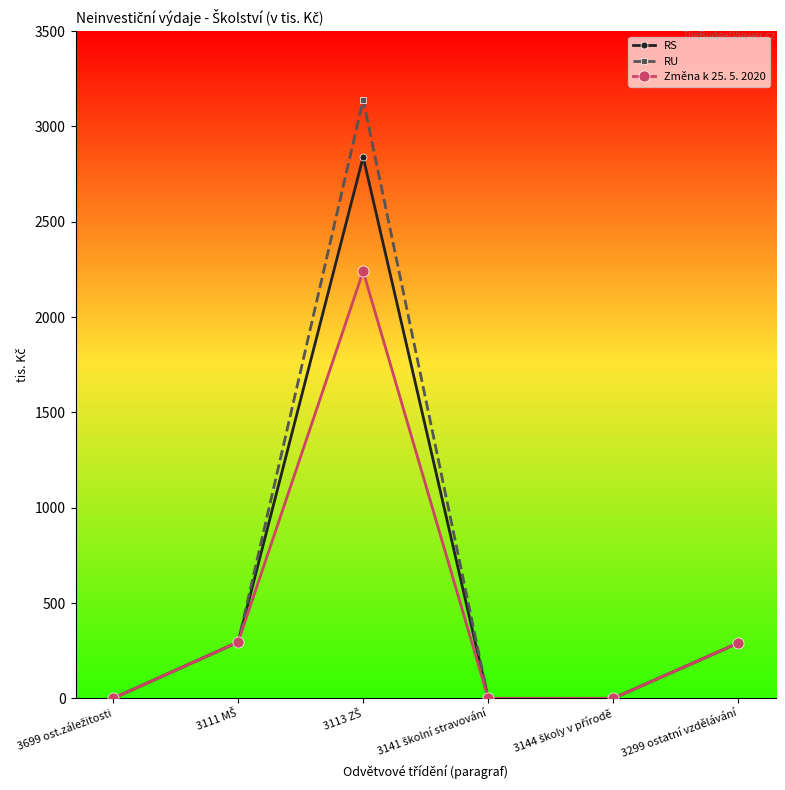

Which series has the widest spread of values?

RU